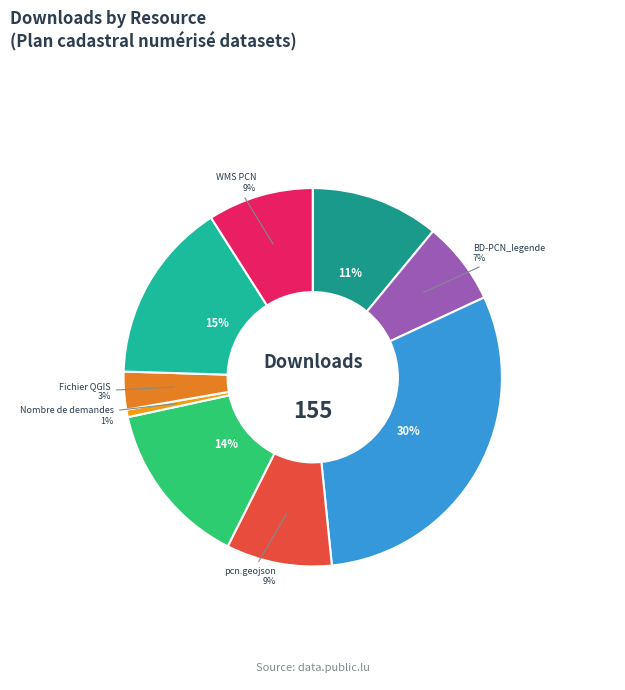

Is there a majority slice in this chart?

No